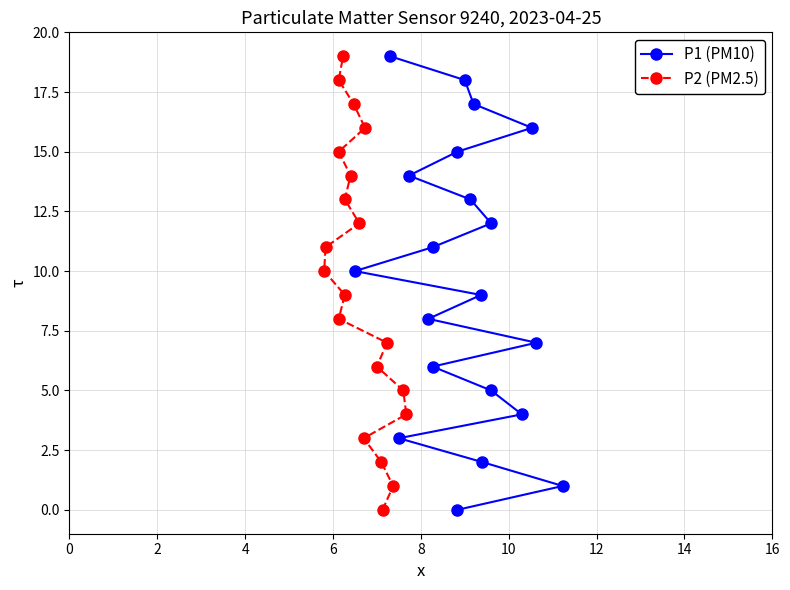

Is this an area chart (filled region under the line)?

No